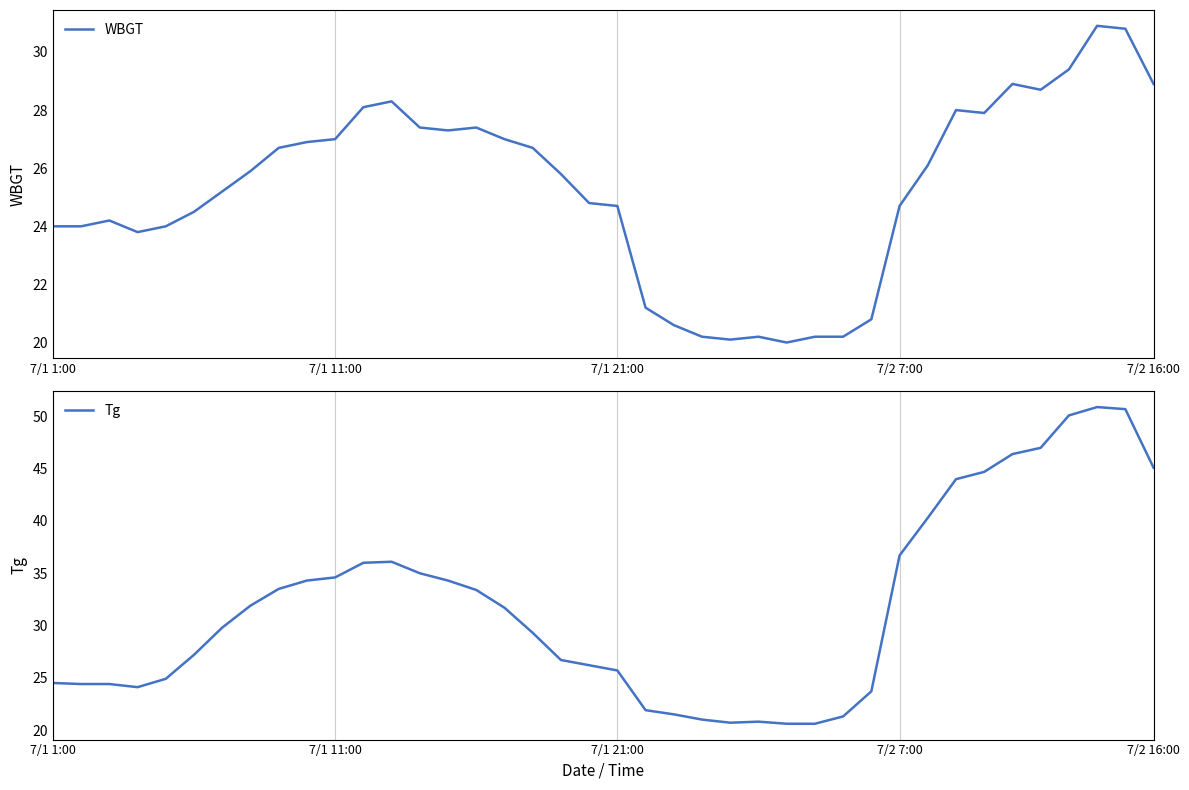

In WBGT, how many points are lower than both neighbors (excluding endpoints)?

6